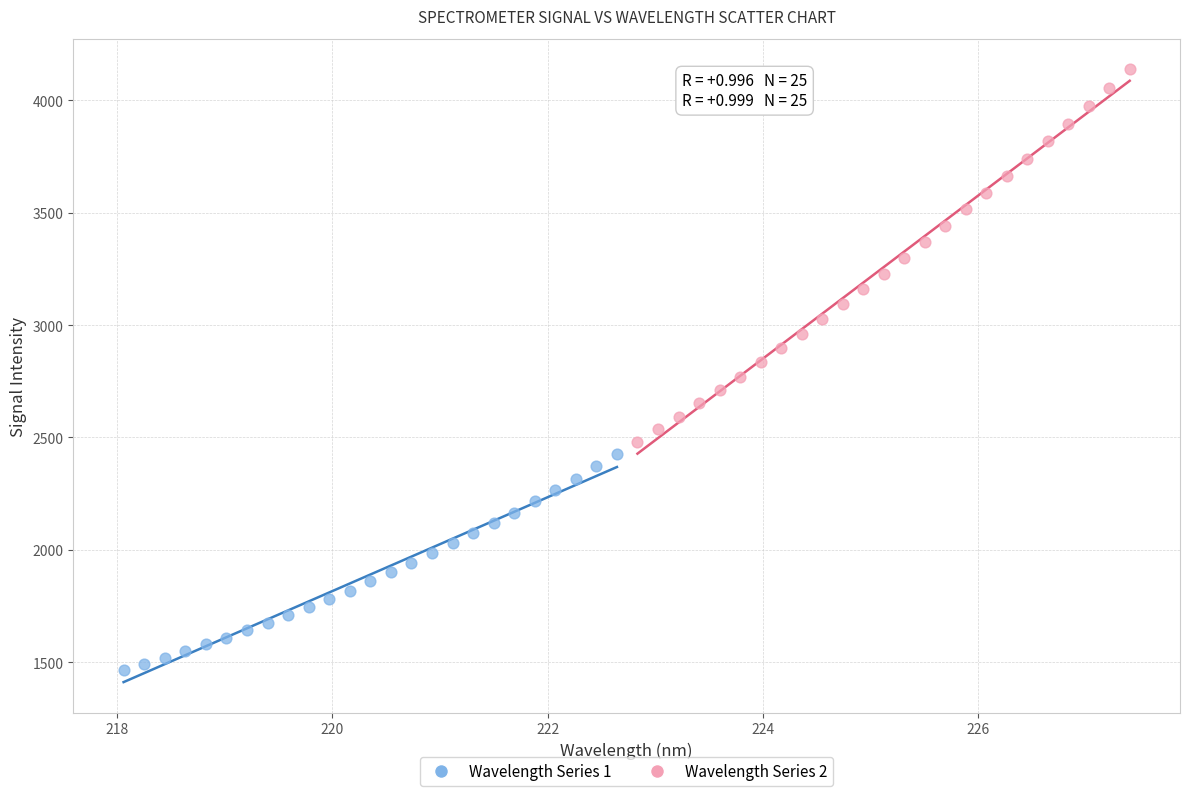

Which series reaches the maximum Y coordinate?

Wavelength Series 2